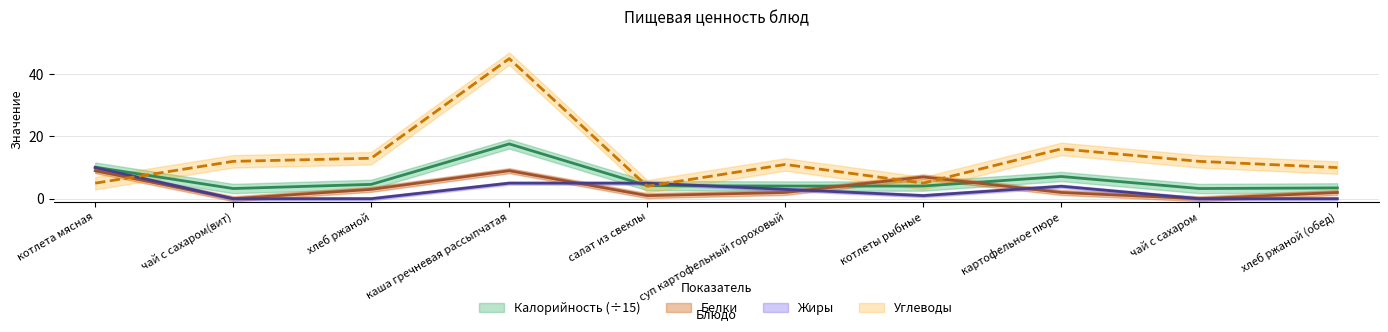

At which category does Калорийность reach its first local valley?

чай с сахаром(вит)